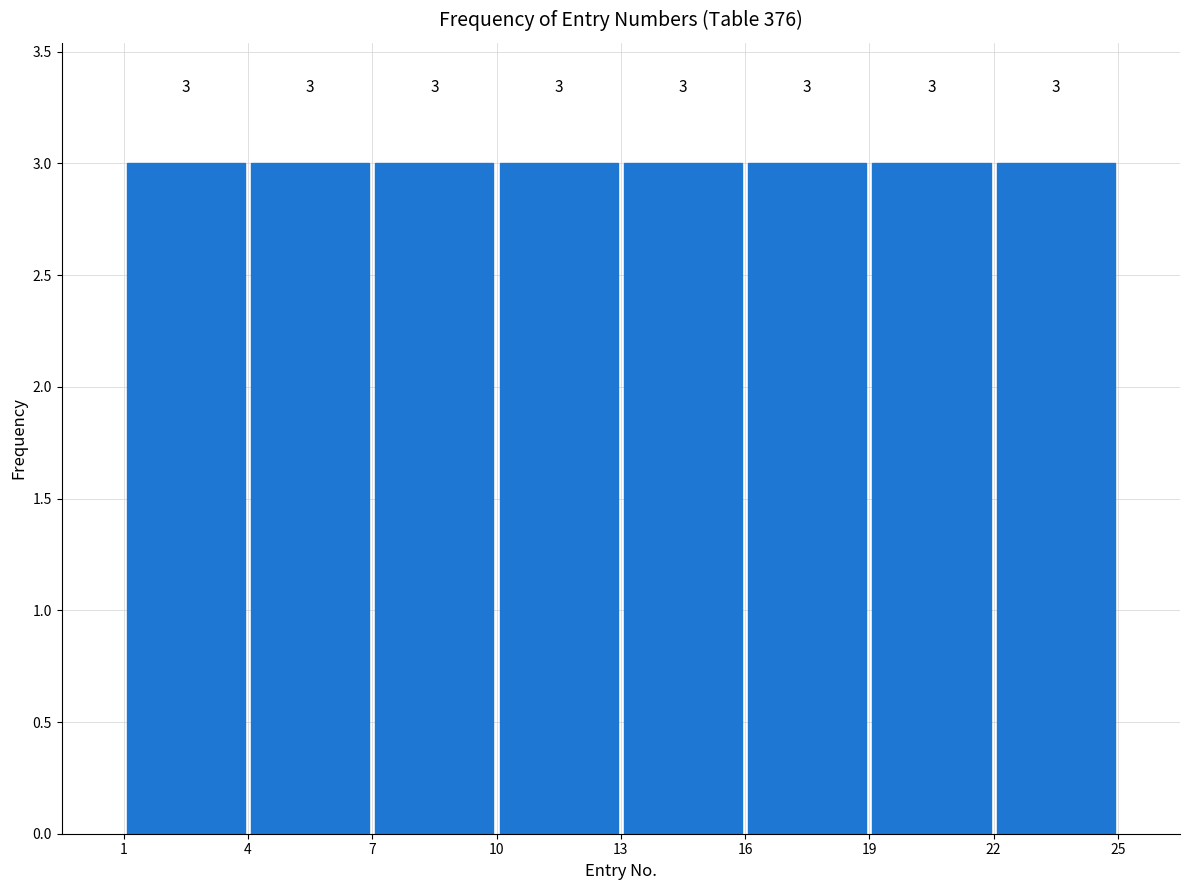

Reading left to right, list every bar in this chart as the range it spans on the x-axis followed by its height.

1 to 4: 3
4 to 7: 3
7 to 10: 3
10 to 13: 3
13 to 16: 3
16 to 19: 3
19 to 22: 3
22 to 25: 3